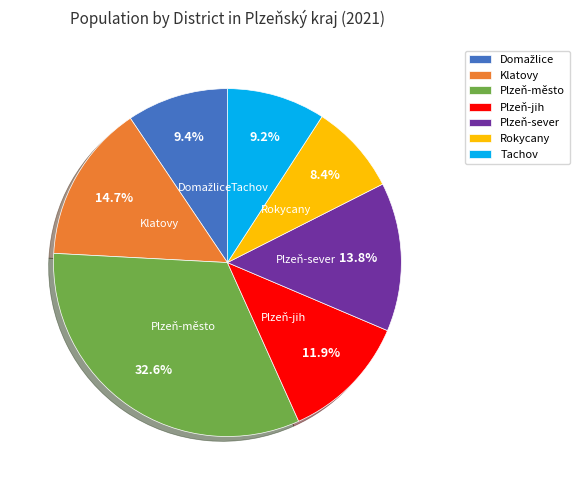

Which category has the biggest portion of the pie?

Plzeň-město